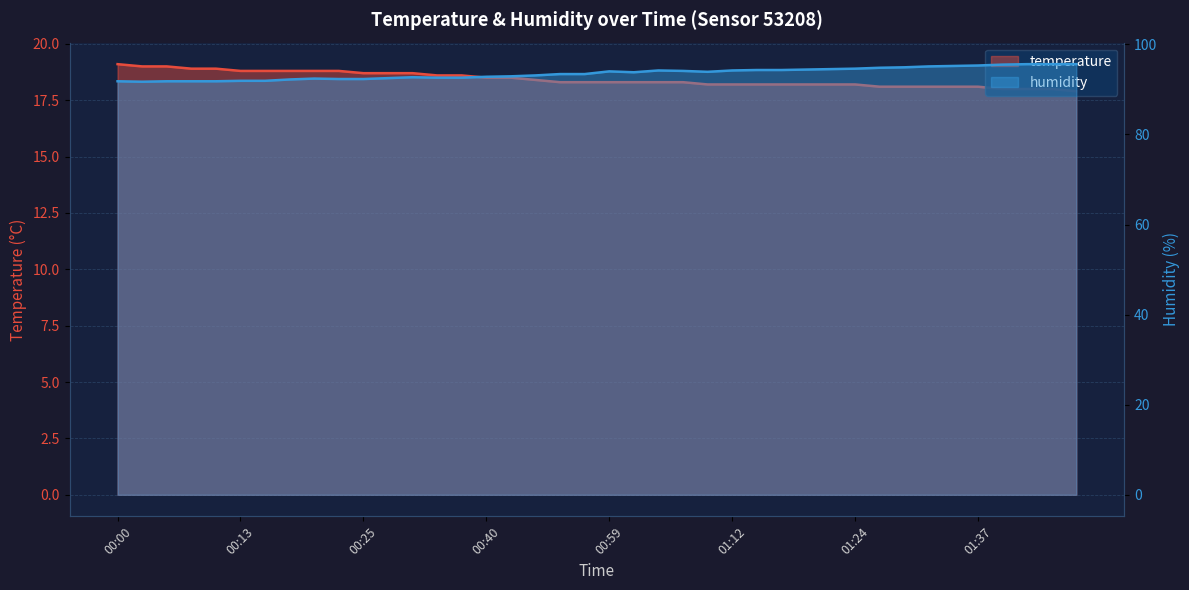

Rank the categories by temperature value from lowest to highest.

01:47, 01:40, 01:42, 01:45, 01:27, 01:29, 01:32, 01:34, 01:37, 01:09, 01:12, 01:14, 01:17, 01:19, 01:22, 01:24, 00:53, 00:56, 00:59, 01:01, 01:04, 01:07, 00:51, 00:40, 00:43, 00:33, 00:35, 00:25, 00:28, 00:30, 00:13, 00:15, 00:18, 00:20, 00:23, 00:08, 00:10, 00:03, 00:05, 00:00